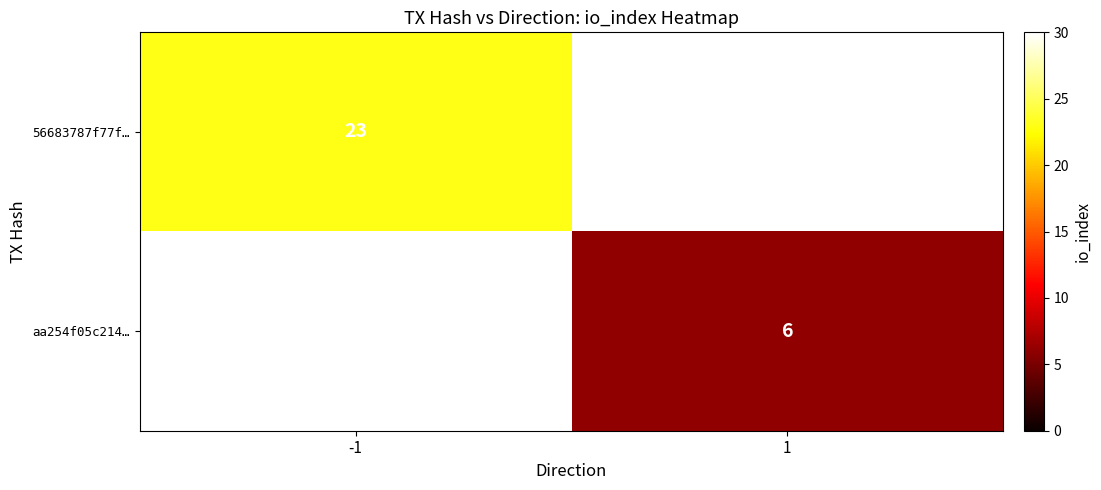

True or false: aa254f05c214… has a value of 6 at 1.

True